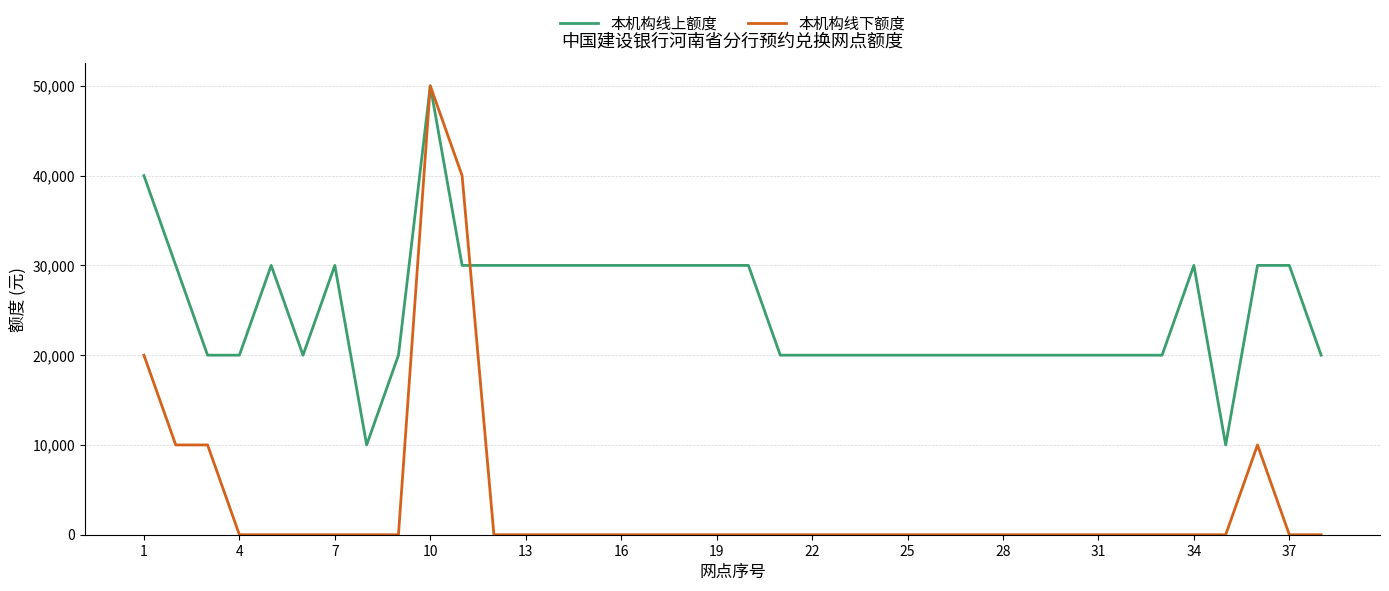

Which series has the largest range (max minus min)?

本机构线下额度